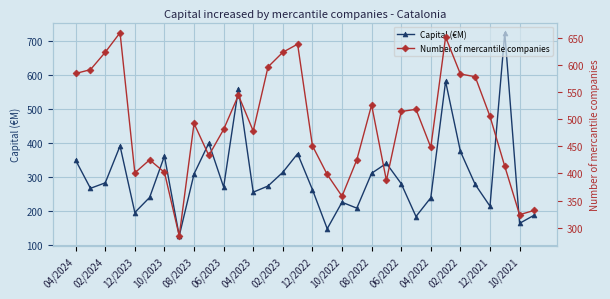

How many interior local valleys does the Capital (€M) series have?

10